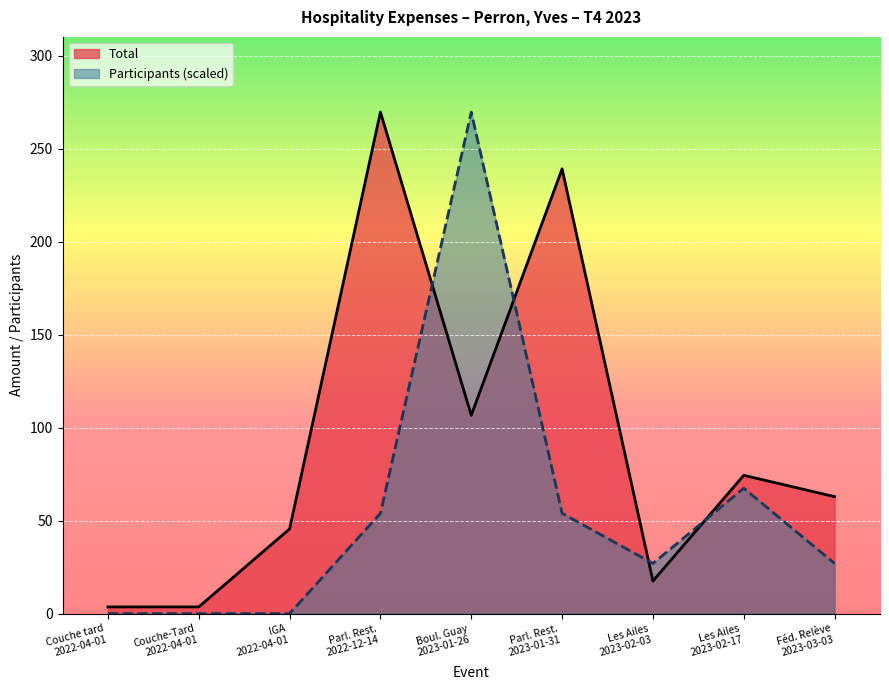

After their last crossing, which series has the higher values: Total or Participants (scaled)?

Total